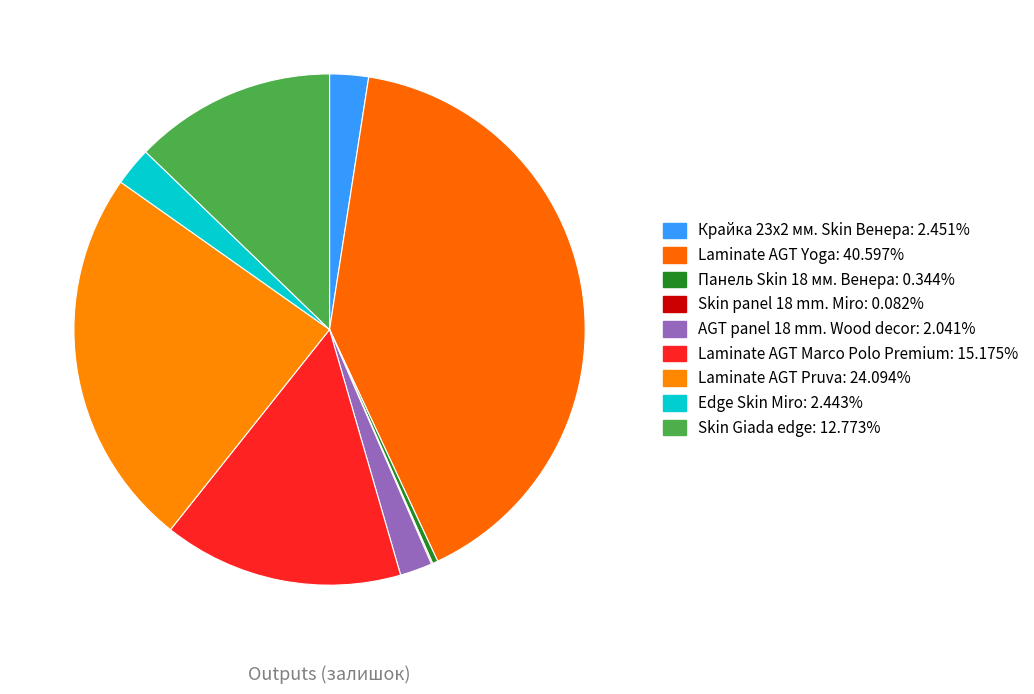

To the nearest percent, what portion does Laminate AGT Pruva represent?

24%